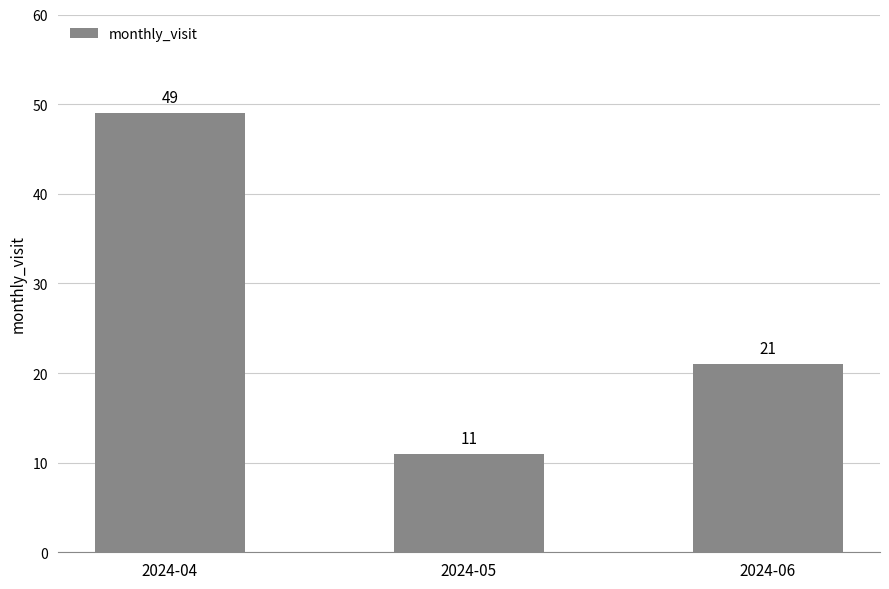

What is the difference between the maximum and second lowest values?

28